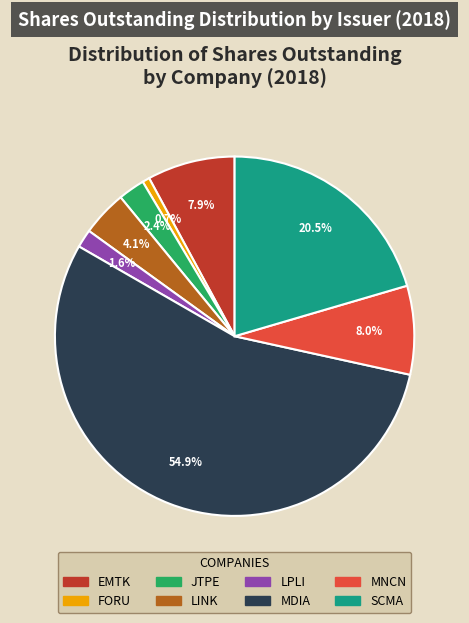

Which category has the smallest portion of the pie?

FORU